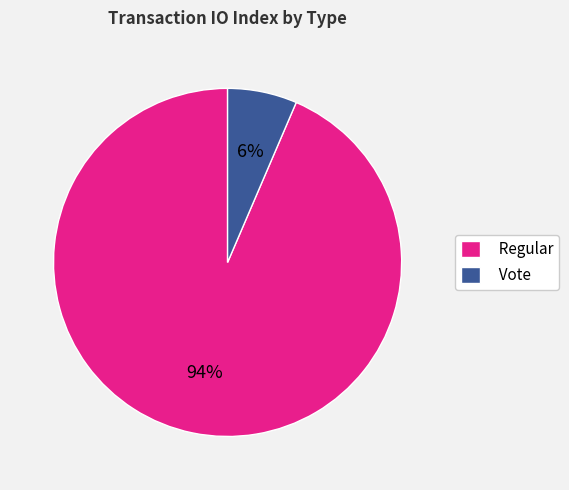

Is there any slice that represents more than half of the pie?

Yes